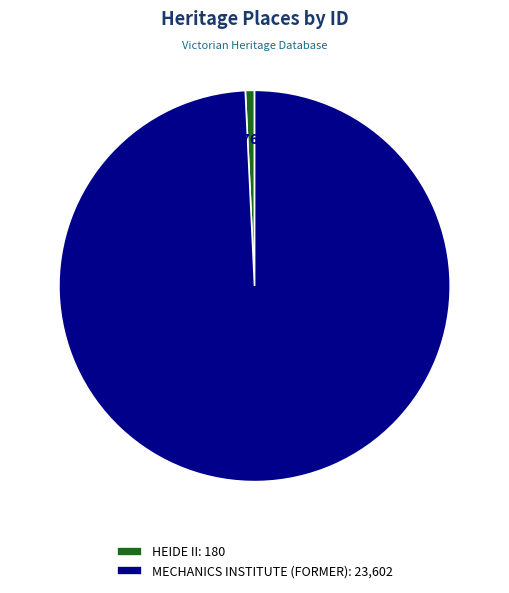

Rank the categories by value from lowest to highest.

HEIDE II, MECHANICS INSTITUTE (FORMER)